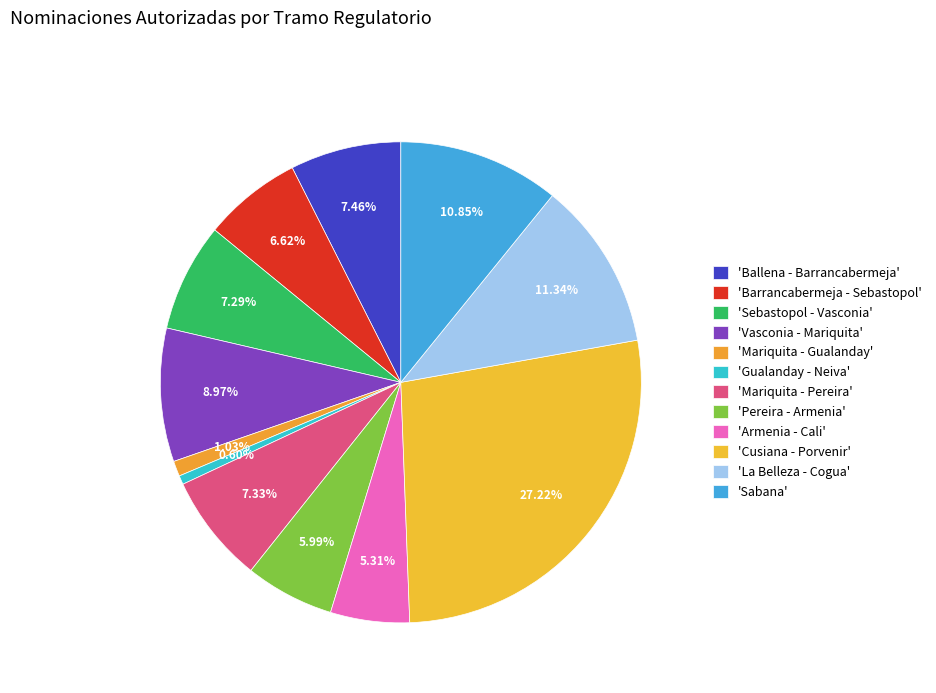

How many slices are in this pie chart?

12